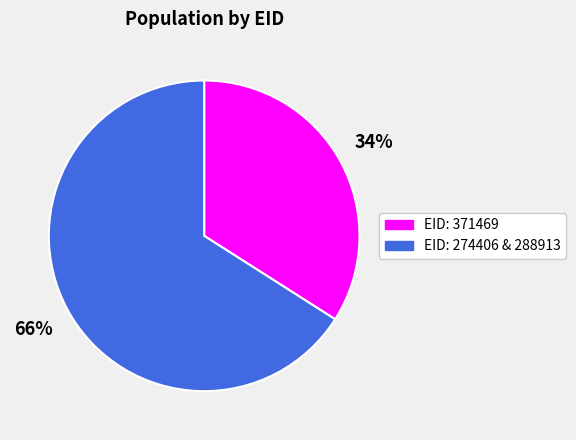

Do EID: 371469 and EID: 274406 & 288913 together represent more than half of the pie?

Yes